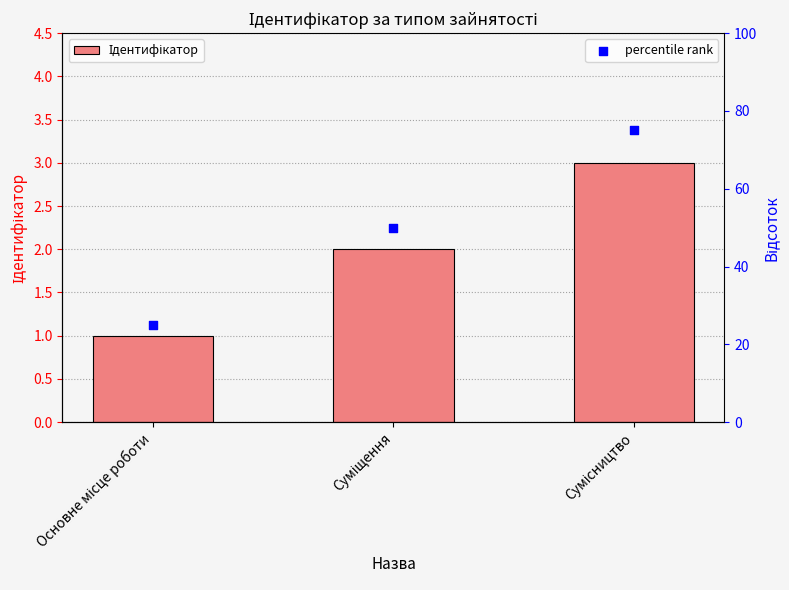

Which series reaches the maximum Y coordinate?

percentile rank